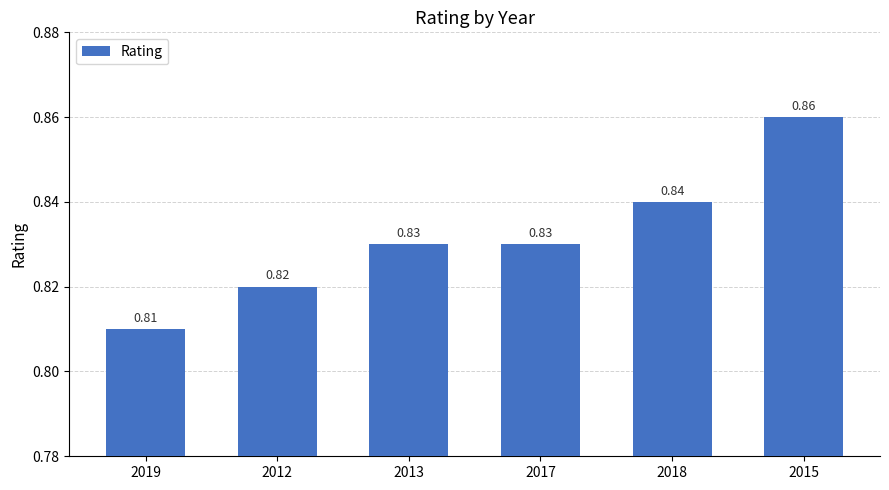

How many values are between 0 and 1?

6